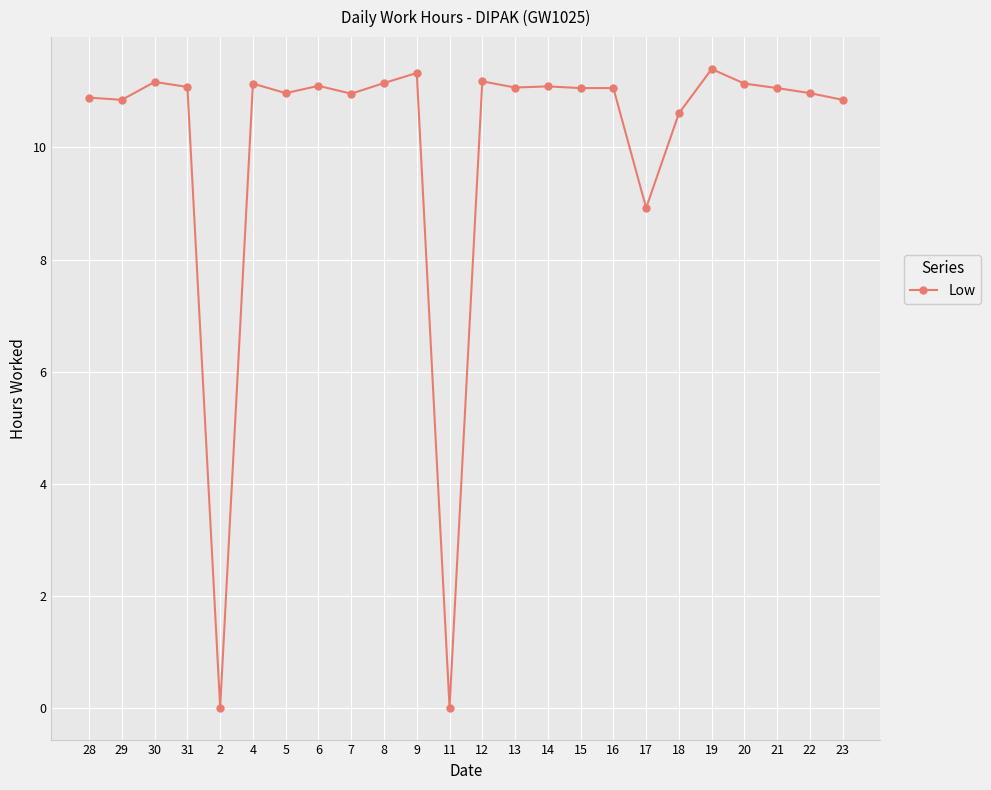

What is the difference between the values at 9 and 6?

0.2